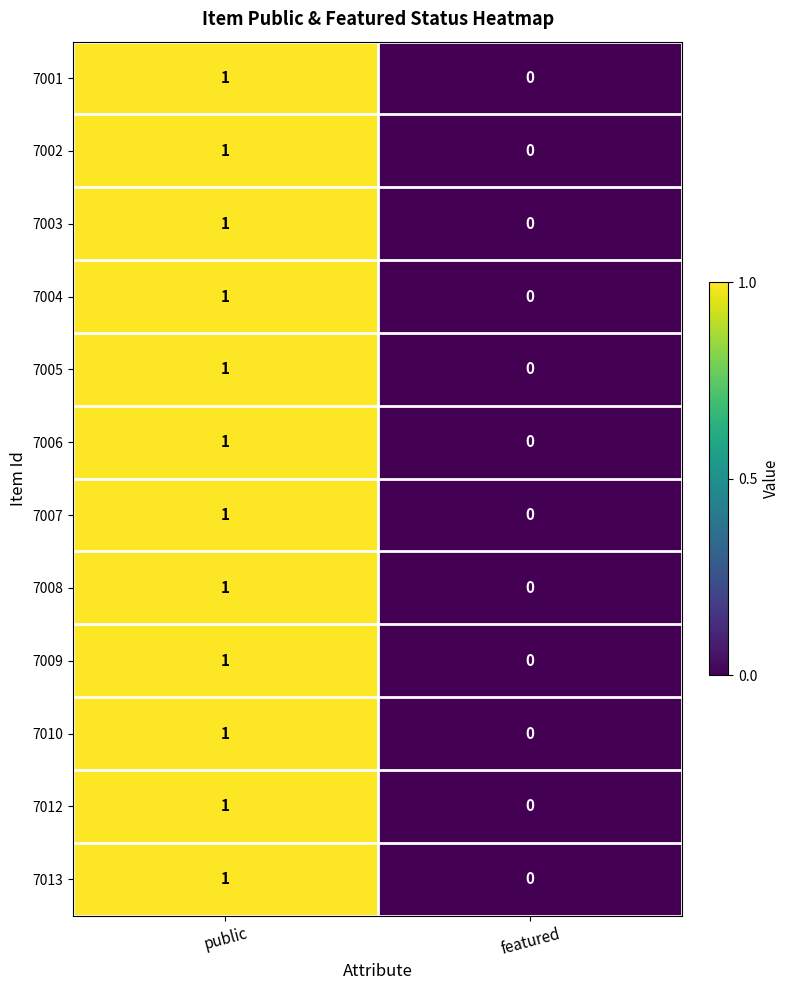

Which category has the highest value across all series?

public